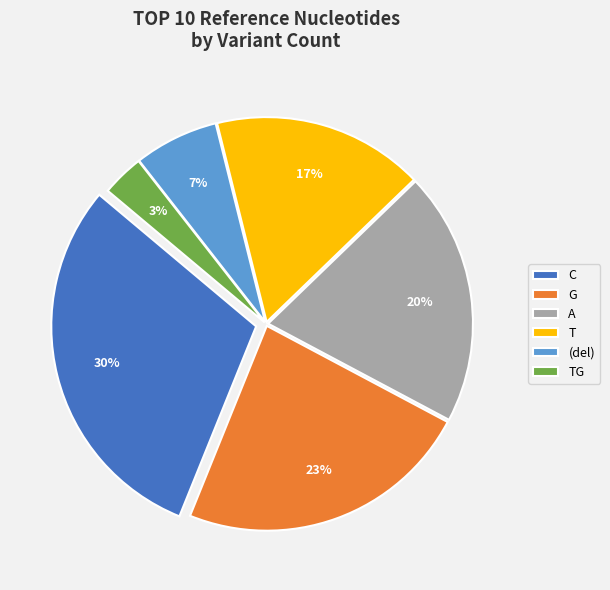

Approximately how many times larger is the value at (del) compared to G?

0.3